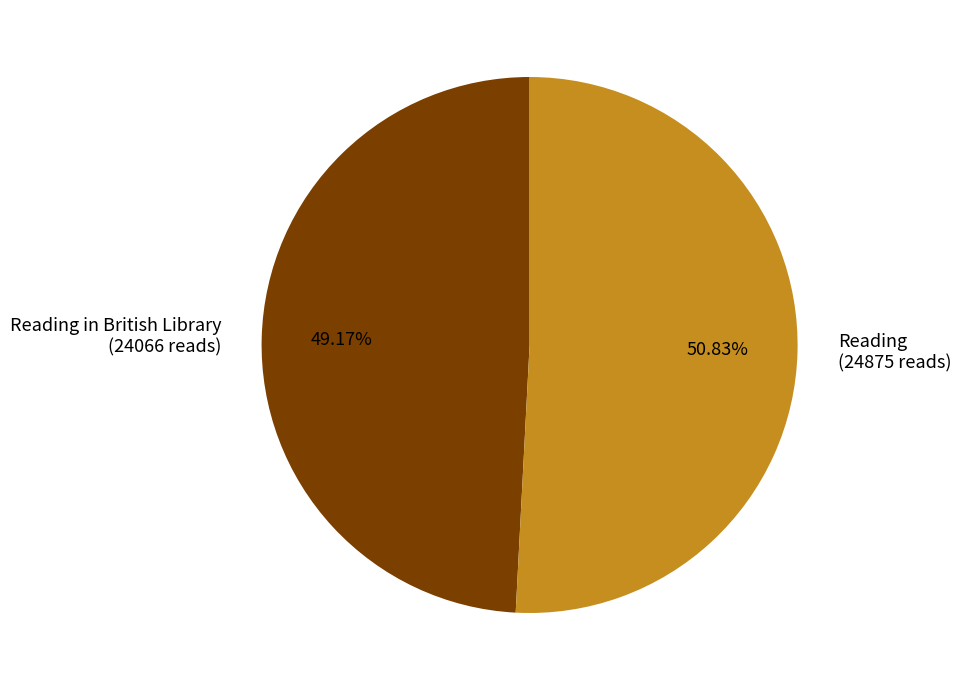

Rank the categories by value from lowest to highest.

Reading in British Library (24066 reads), Reading (24875 reads)